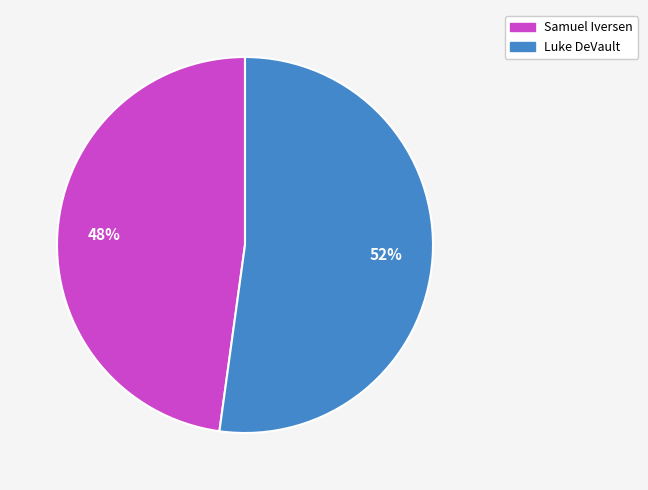

To the nearest percent, what is the difference between the Samuel Iversen and Luke DeVault slice percentages?

4%